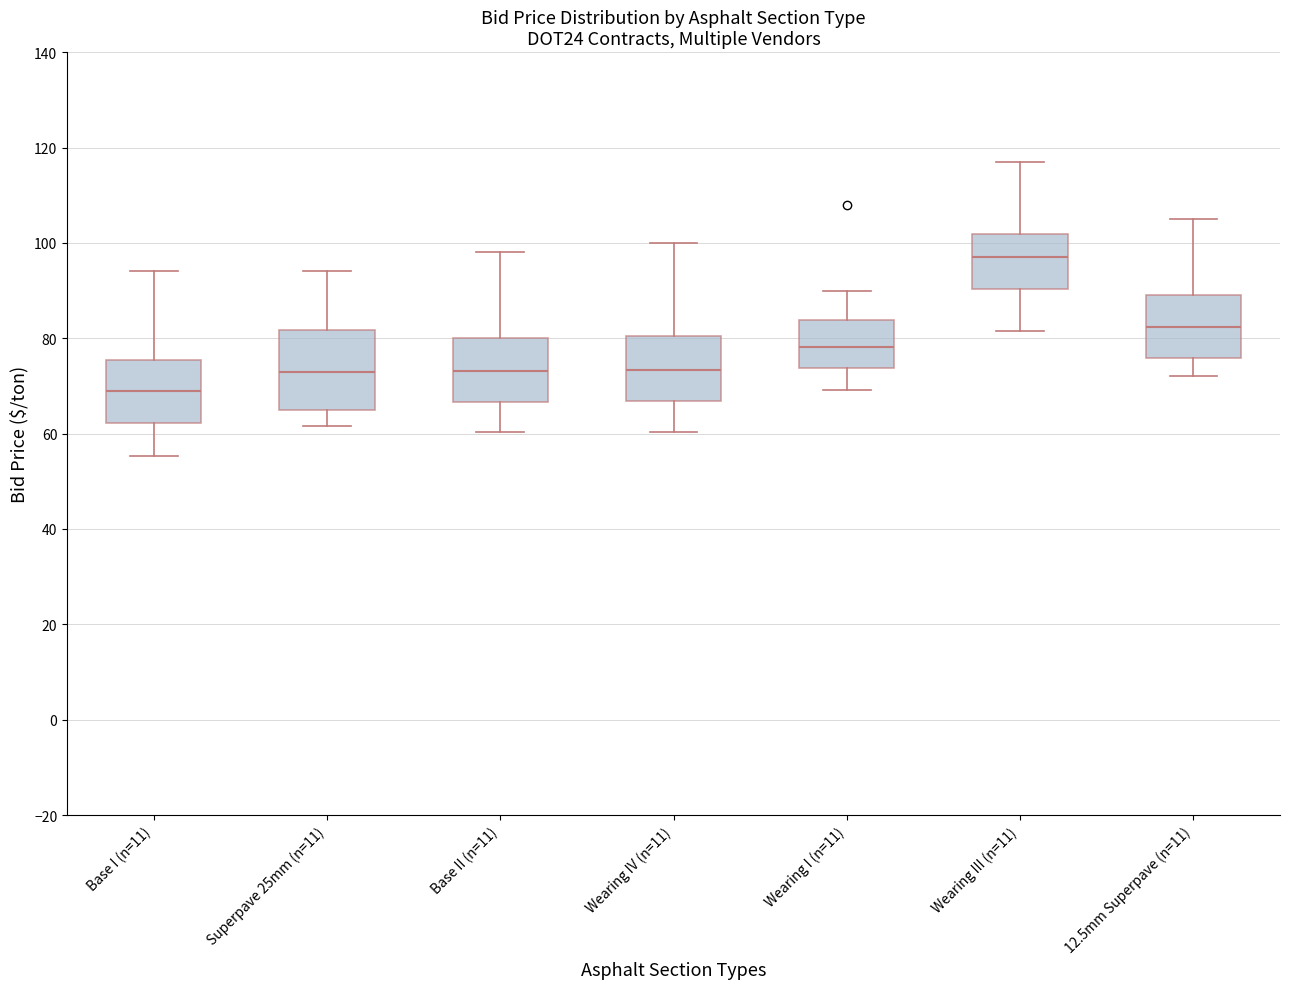

Where is the upper edge of the box for Wearing III (n=11) on the y-axis? The values are not printed on the chart, so give them approximately, as read against the axis.

102